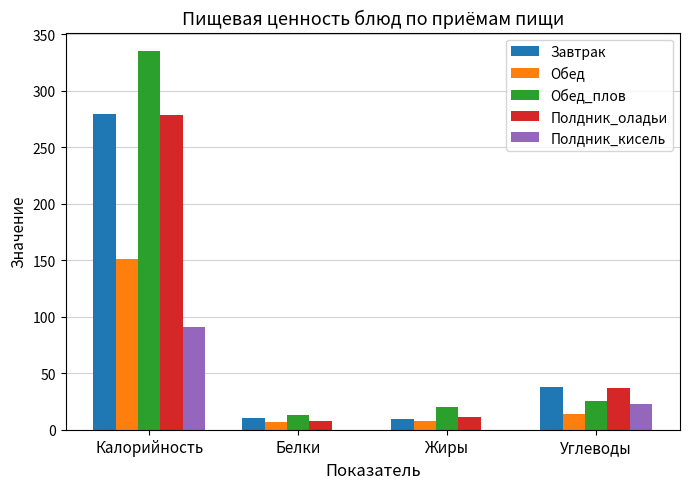

The Полдник_кисель series shows 46.0 at Калорийность. True or false?

False